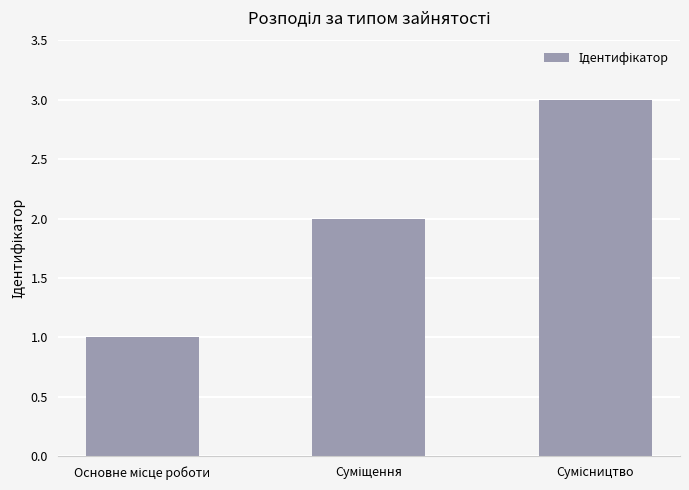

What is the sum of all values?

6